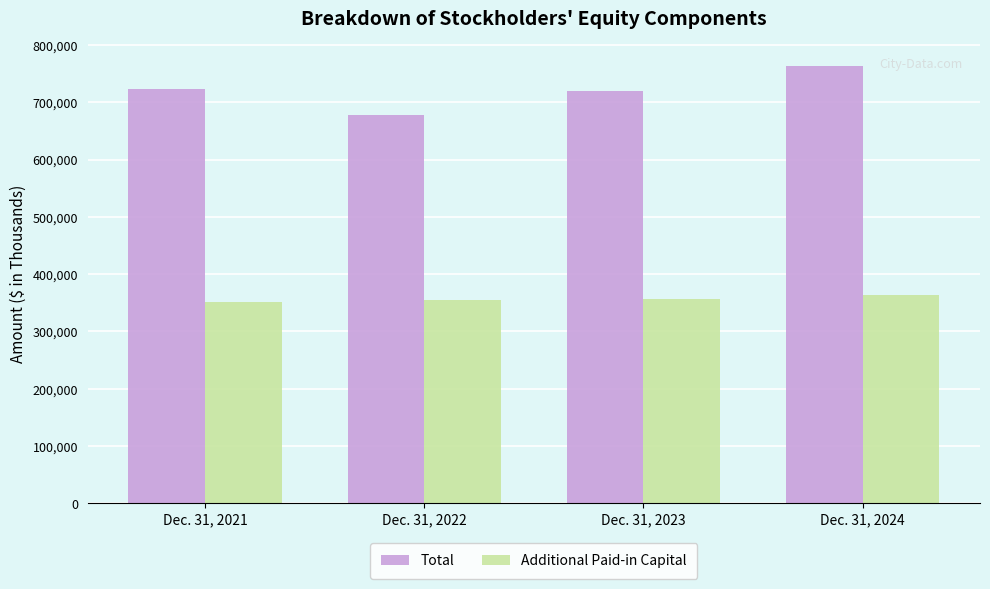

How many bars are there in total?

8